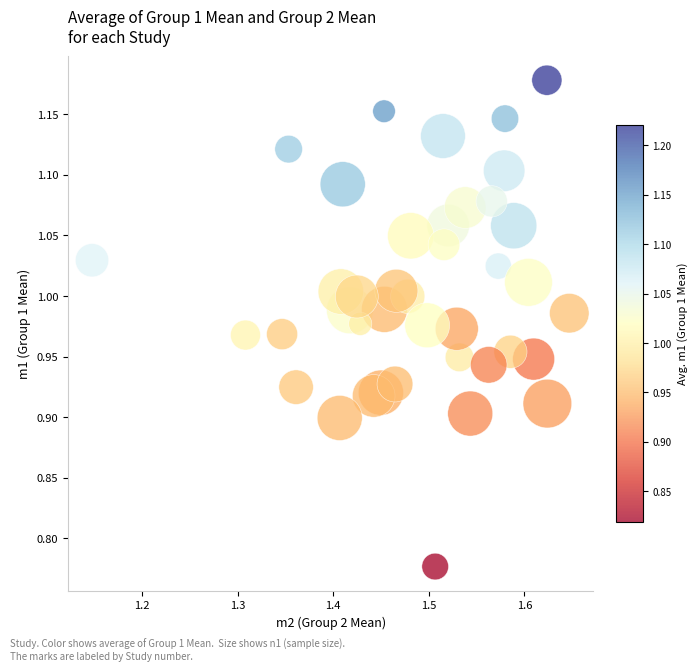

What is the range of X values (max minus min)?

0.5